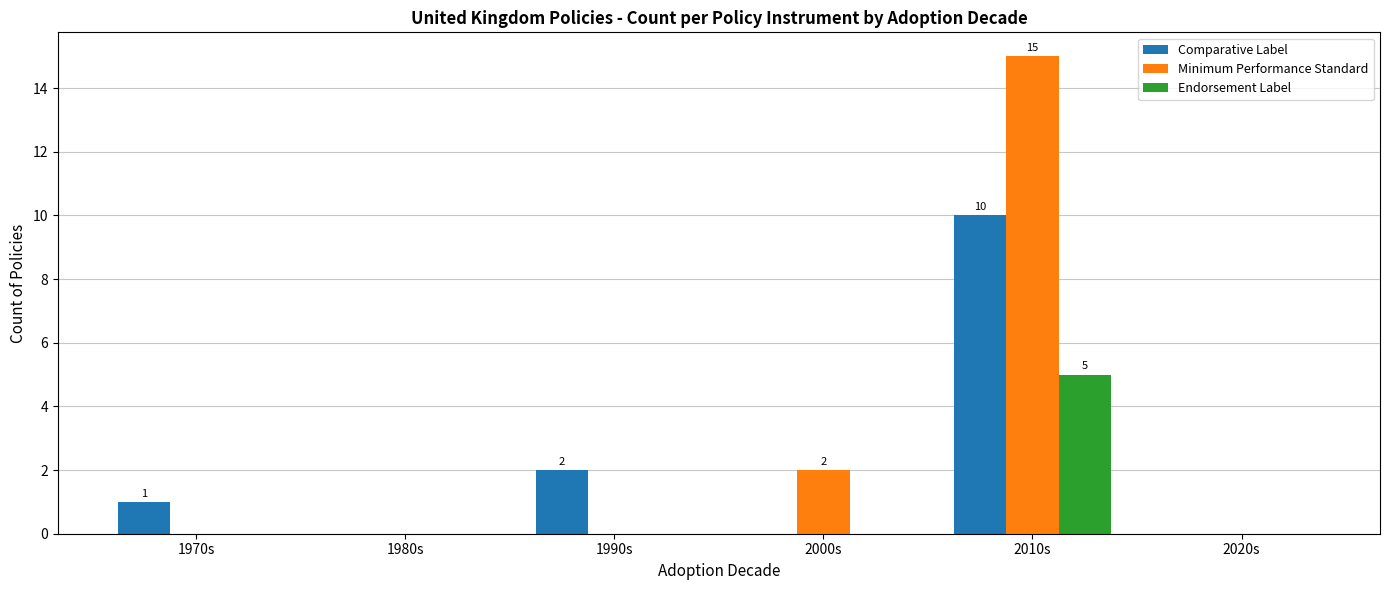

Which series changed the most between 2010s and 2020s?

Minimum Performance Standard